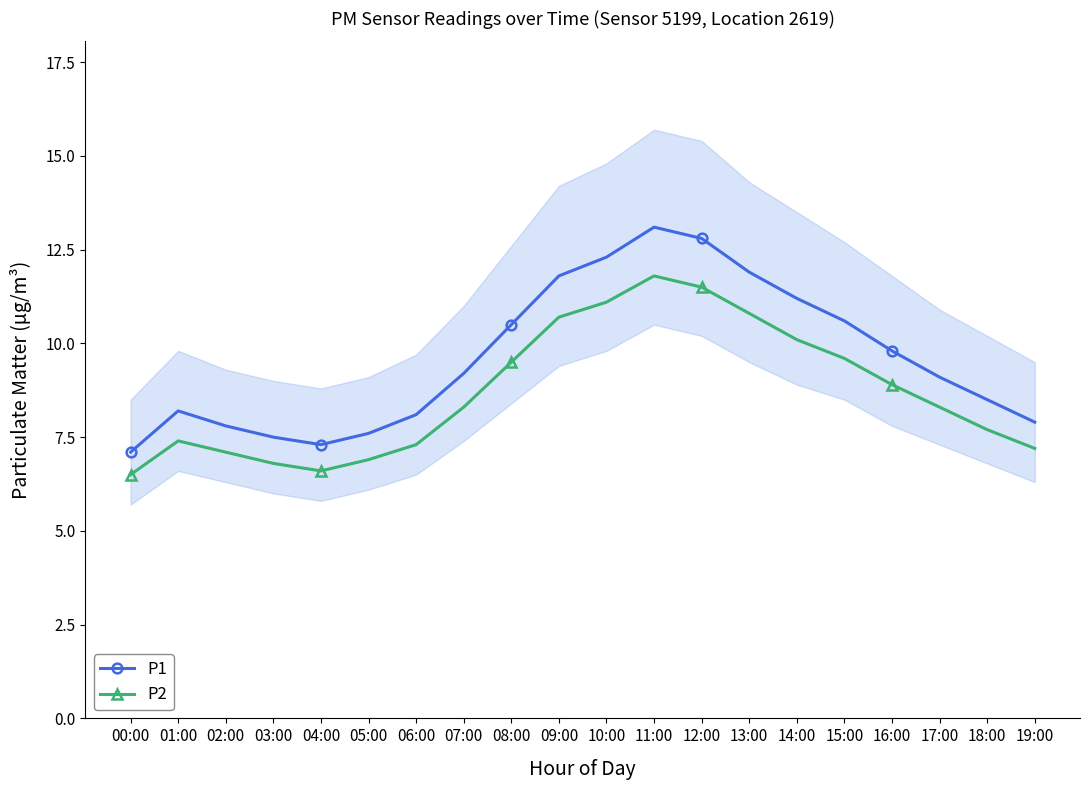

What is the label of the 8th point from the right?

12:00